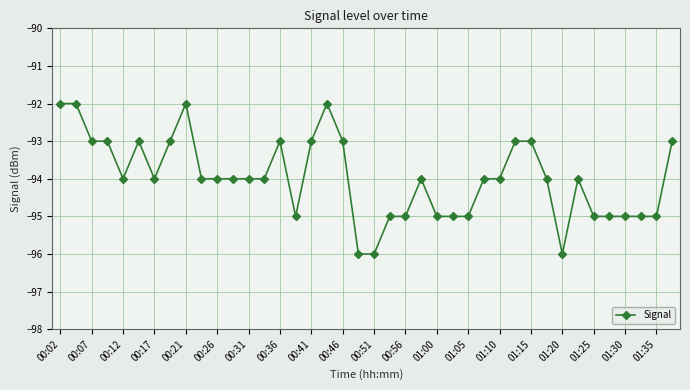

True or false: the data has more than 2 interior local peaks.

True